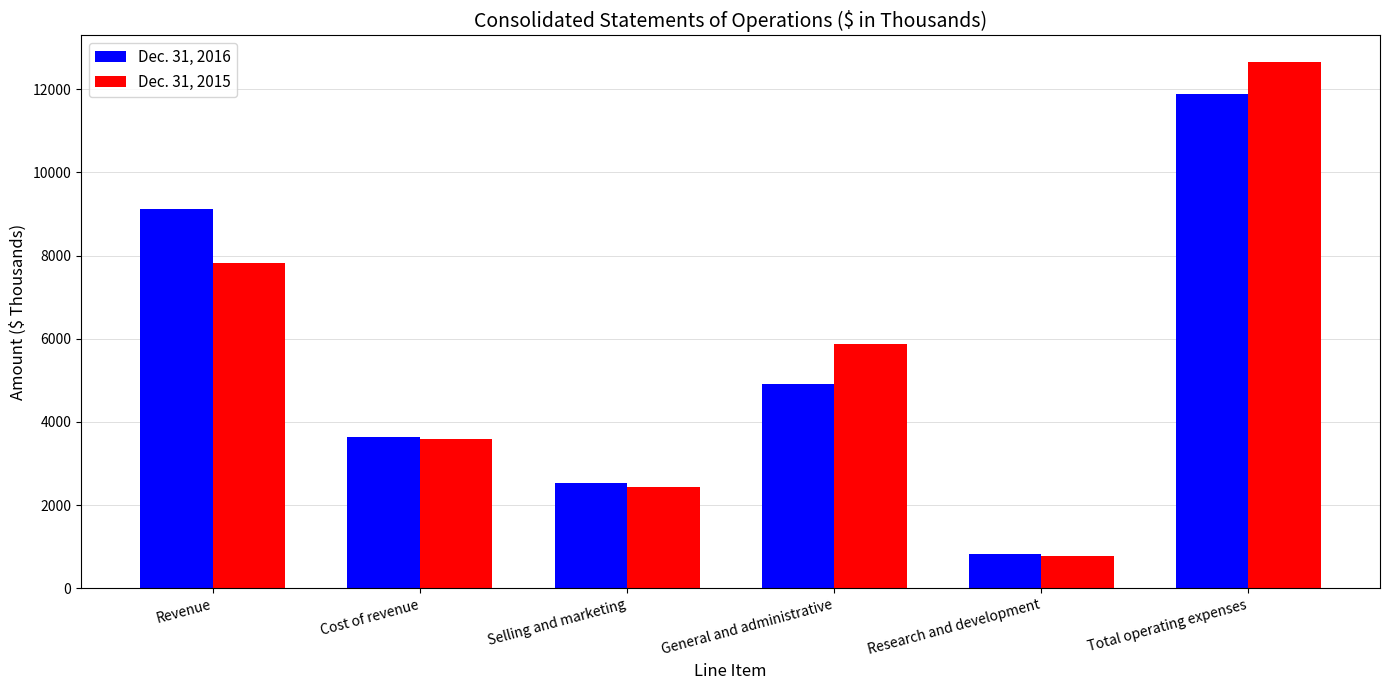

Which series has the widest spread of values?

Dec. 31, 2015